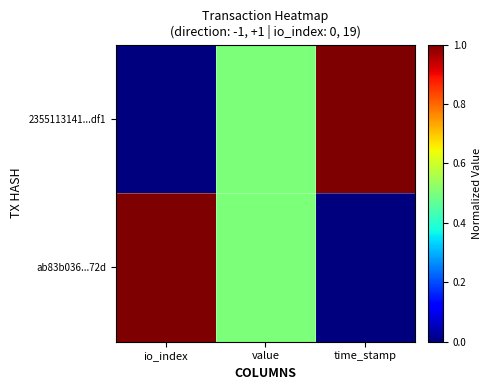

Which series changed the most between value and time_stamp?

2355113141...df1